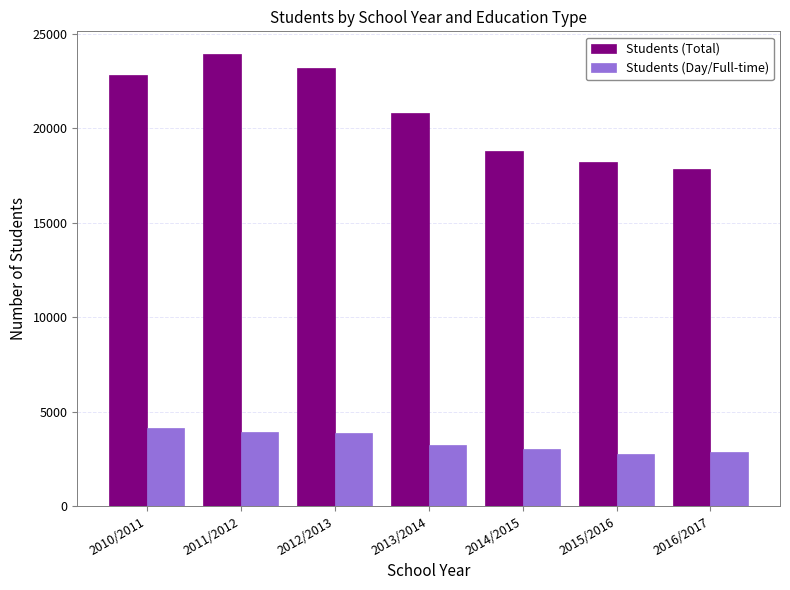

What is the total value across all series at 2013/2014?

24058